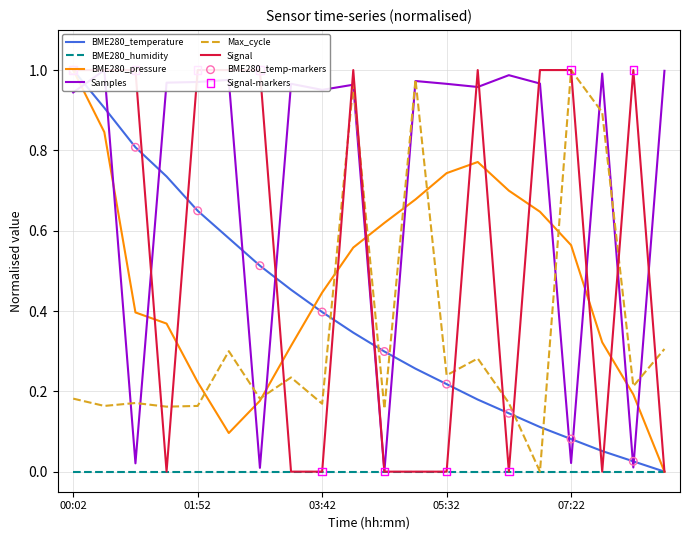

Which series has the largest total across all categories?

Samples